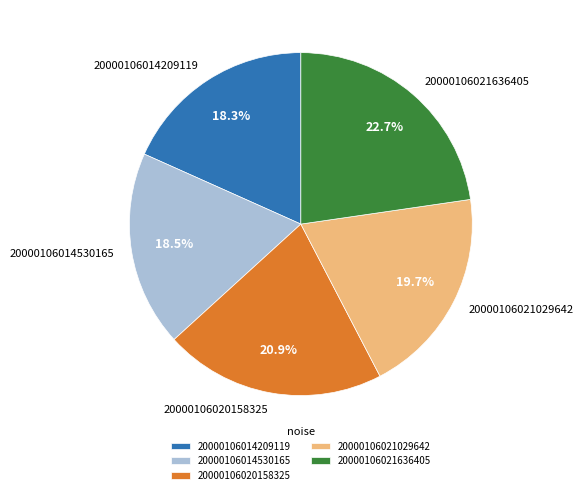

To the nearest percent, what portion does 20000106020158325 represent?

21%